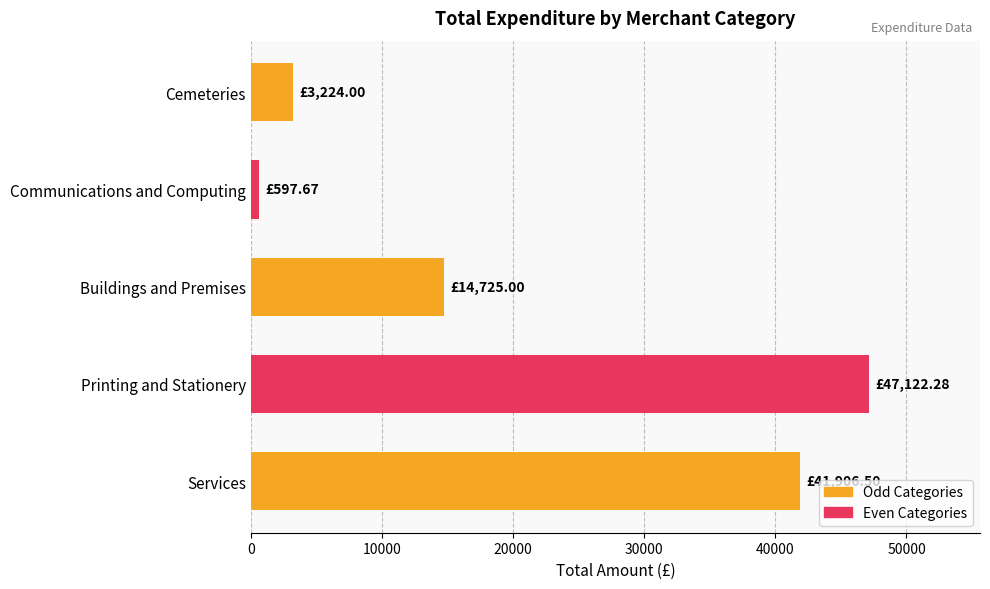

Rank the categories by value from lowest to highest.

Communications and Computing, Cemeteries, Buildings and Premises, Services, Printing and Stationery